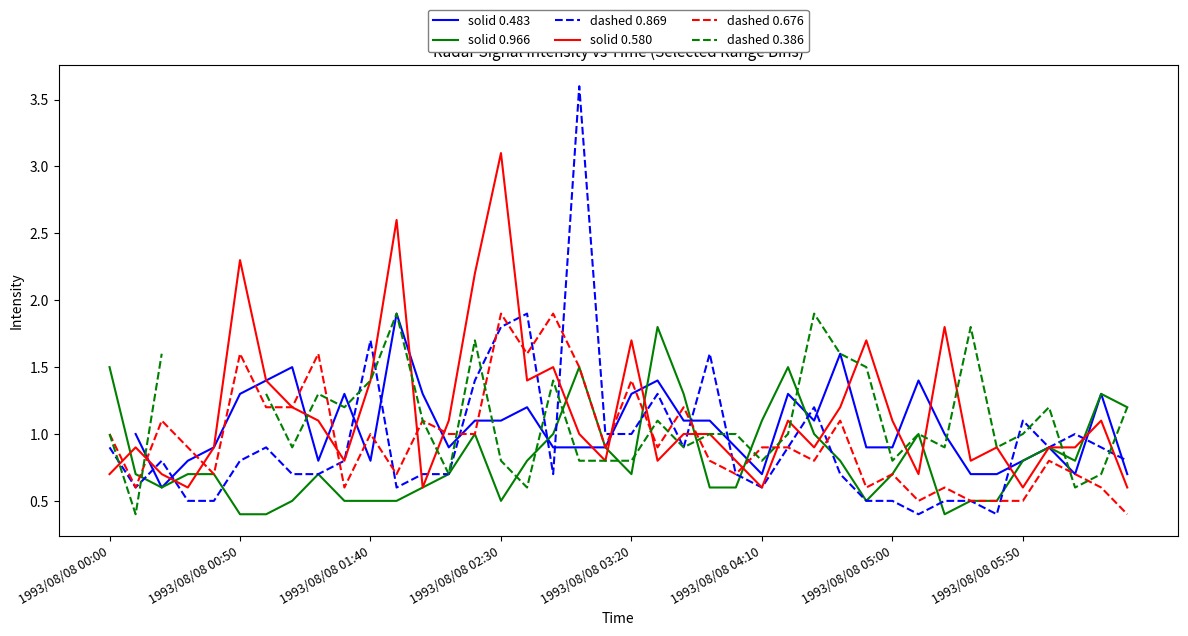

How many times do solid 0.580 and dashed 0.869 cross each other?

19